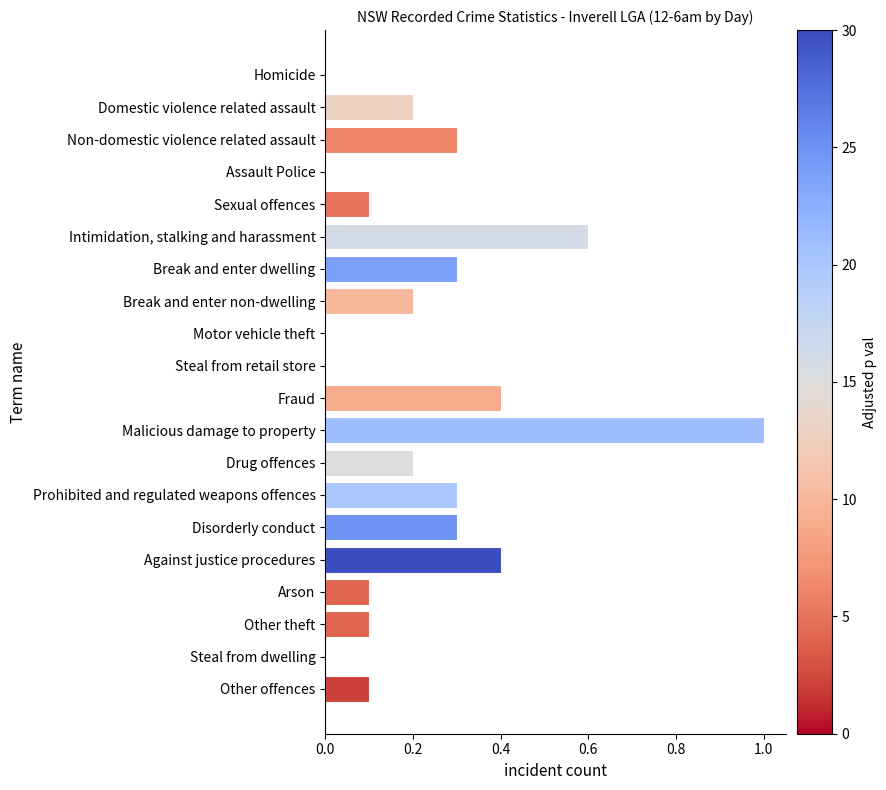

Which has a higher value, Intimidation, stalking and harassment or Break and enter non-dwelling?

Intimidation, stalking and harassment